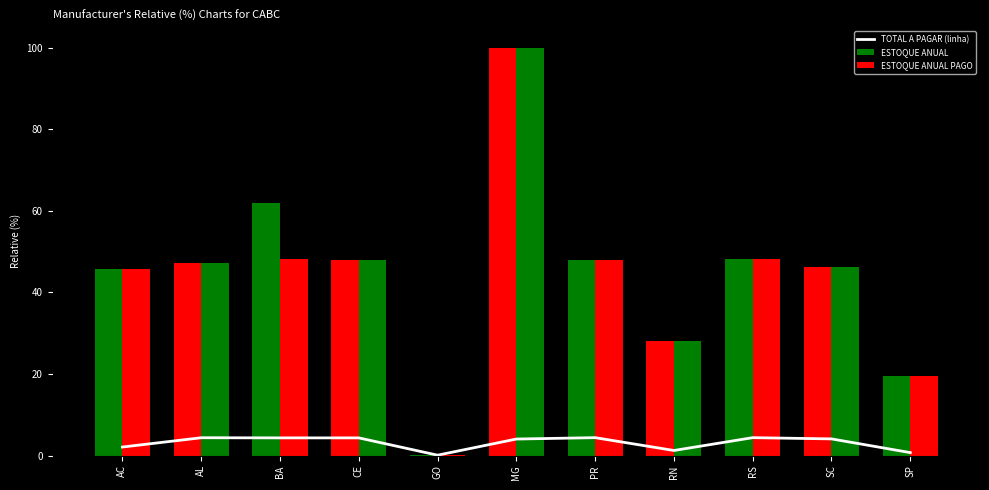

Rank the categories by value from lowest to highest.

GO, SP, RN, AC, MG, SC, CE, BA, AL, RS, PR